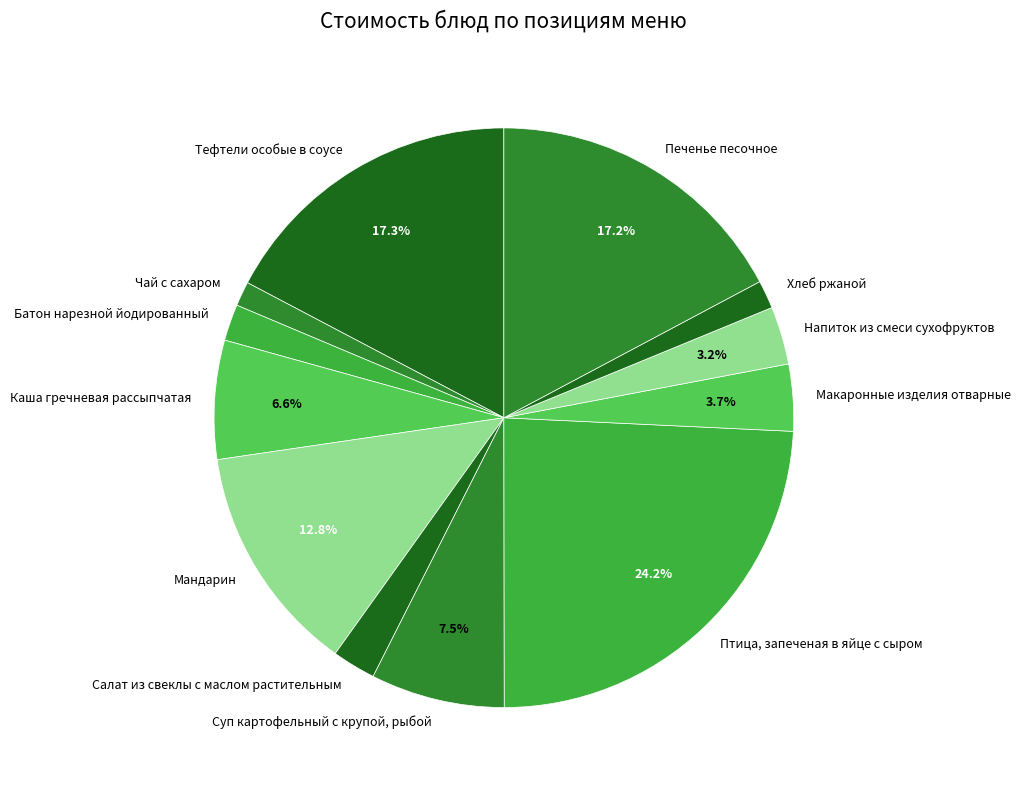

To the nearest percent, what is the combined percentage of Суп картофельный с крупой, рыбой and Батон нарезной йодированный?

10%